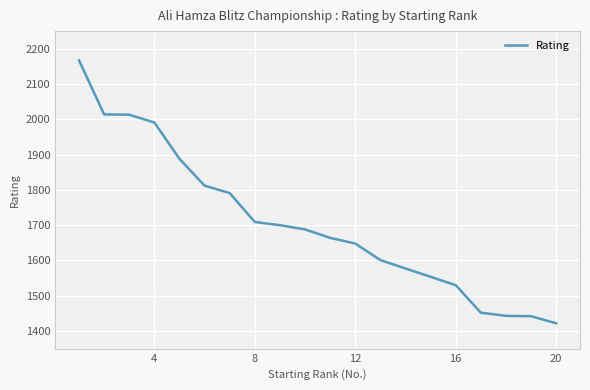

What is the minimum value shown in the chart?

1422